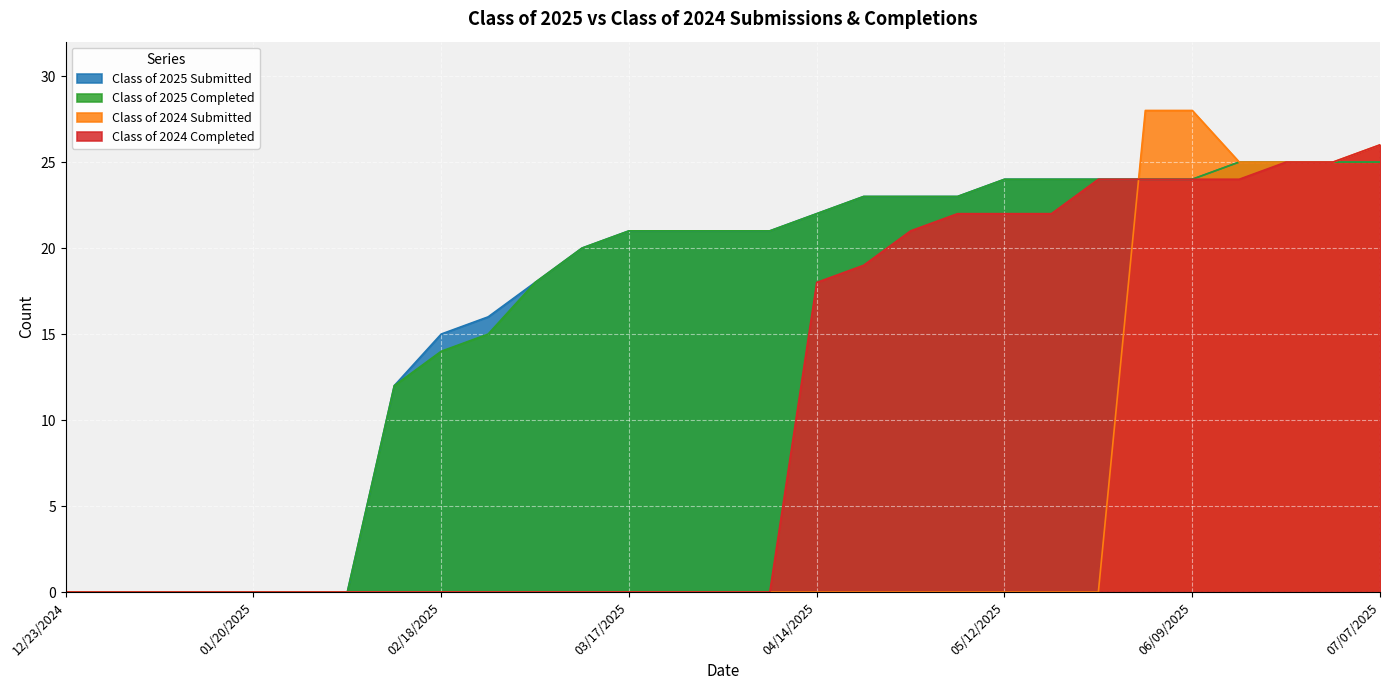

How many distinct data groups are displayed?

4